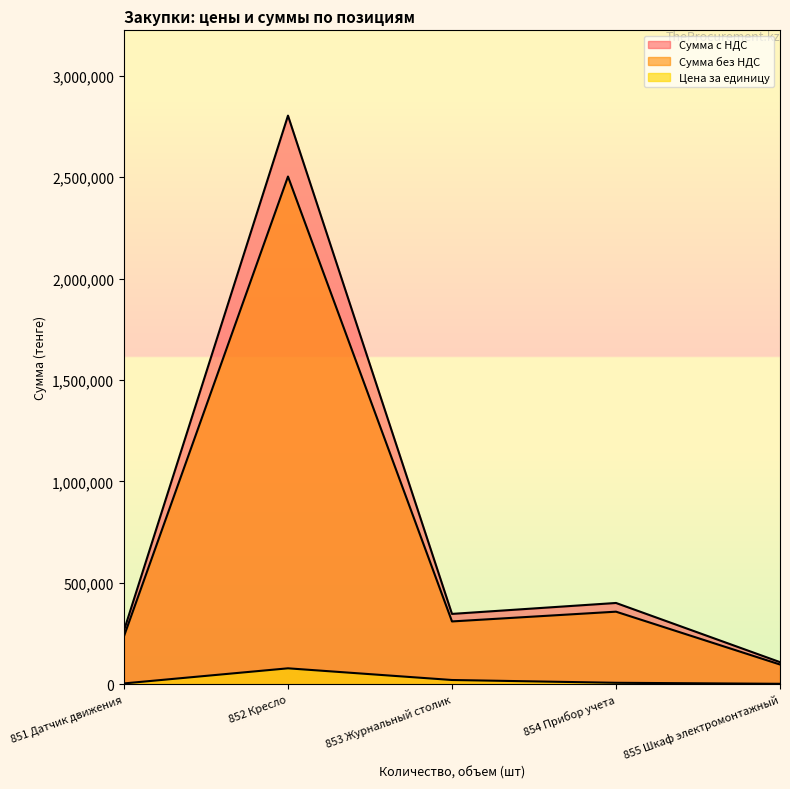

At which category is the sum across all series the highest?

852 Кресло